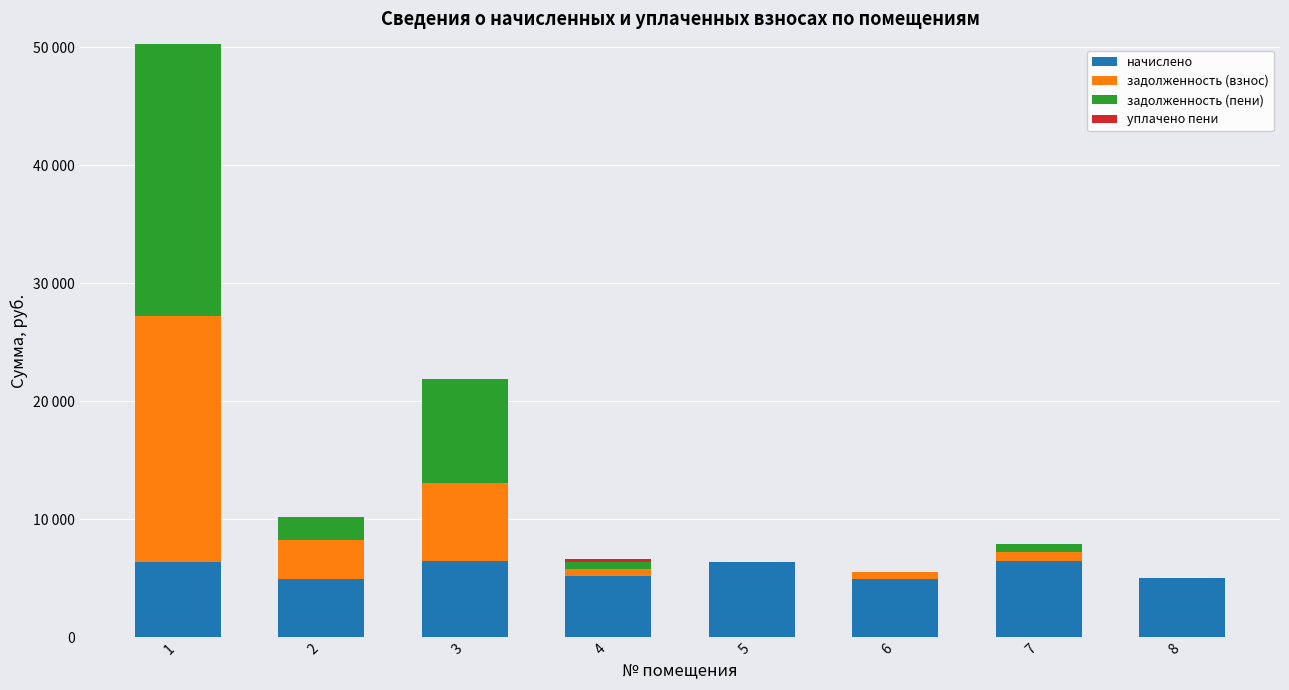

The задолженность (взнос) series shows 3303.7 at 2. True or false?

True